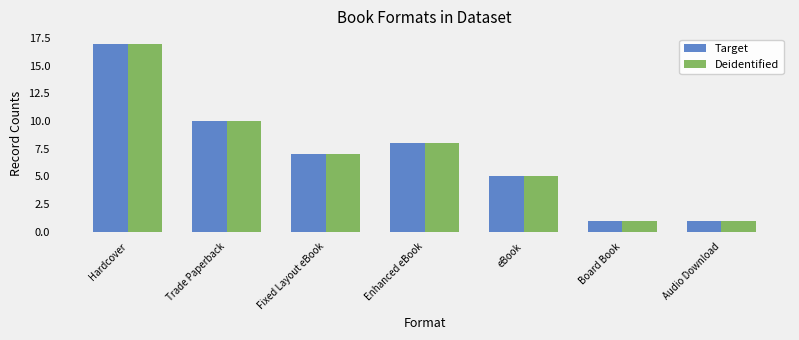

Is it true that Target equals 1 at Audio Download?

True